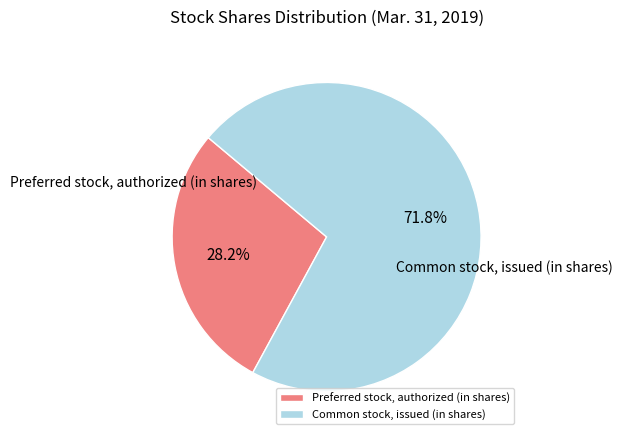

To the nearest percent, what is the difference between the Common stock, issued (in shares) and Preferred stock, authorized (in shares) slice percentages?

44%